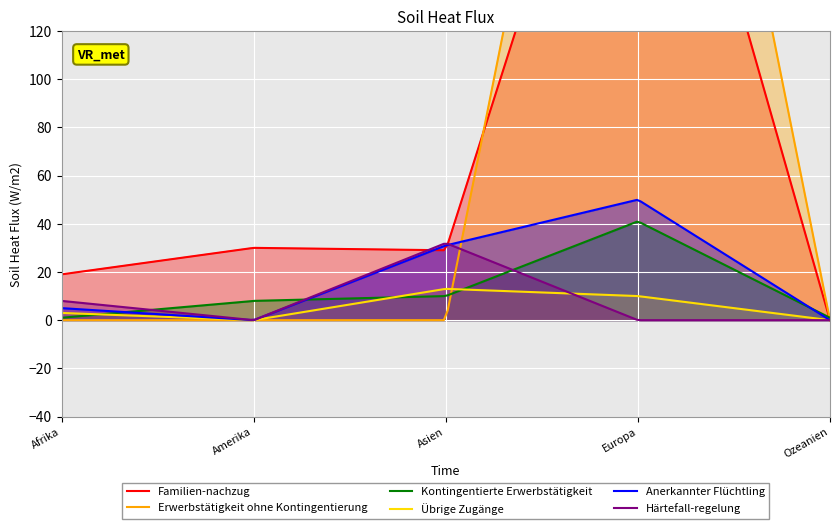

At how many categories does at least one series exceed 254?

1